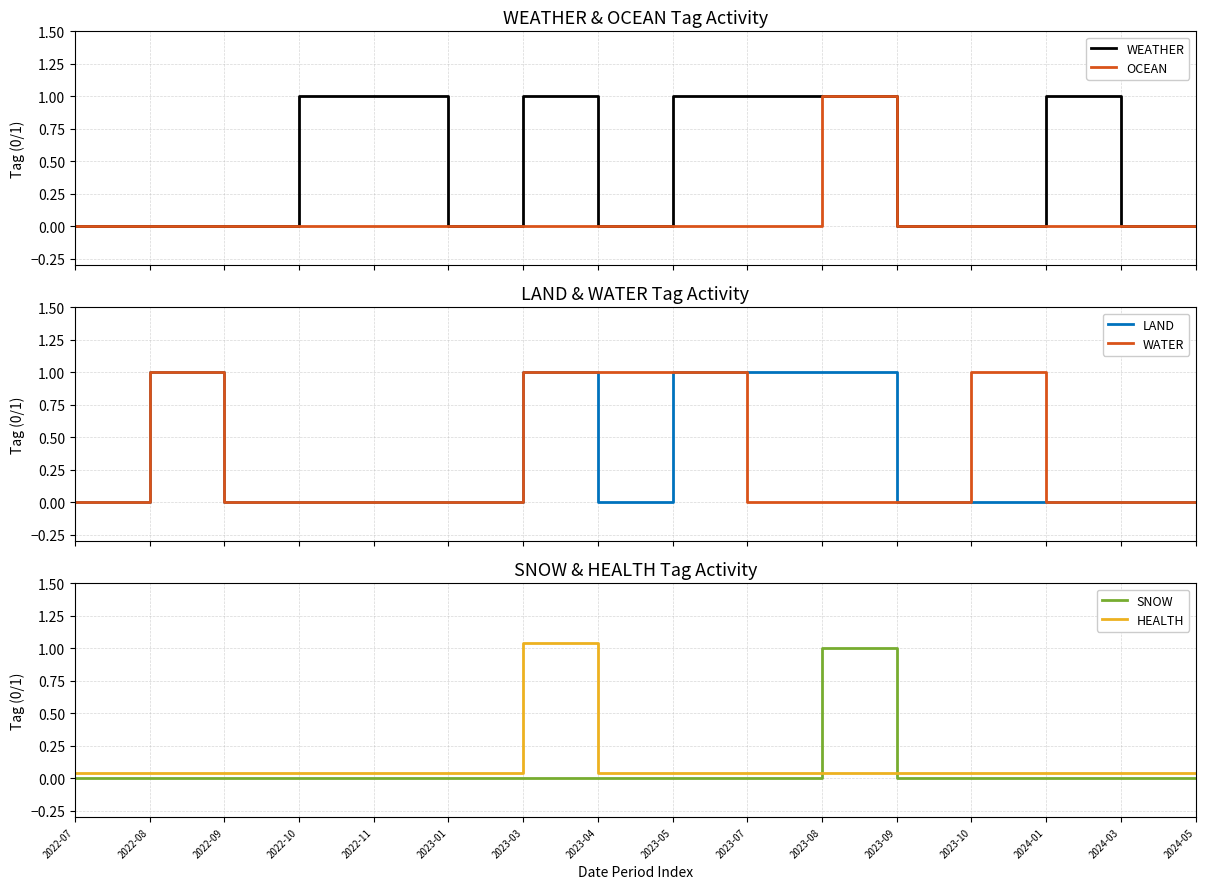

List the series in order of their peak value, lowest first.

WEATHER, OCEAN, LAND, WATER, SNOW, HEALTH